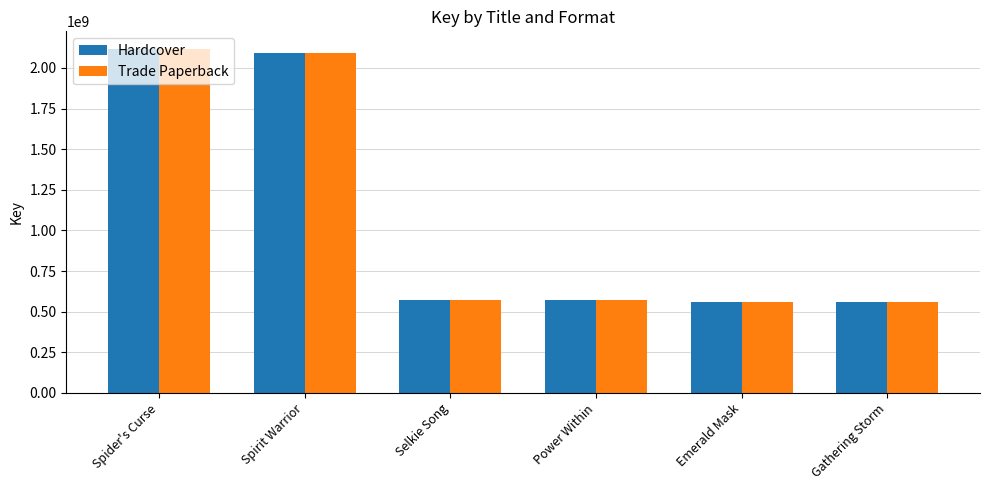

What is the label of the 3rd bar from the right?

Power Within